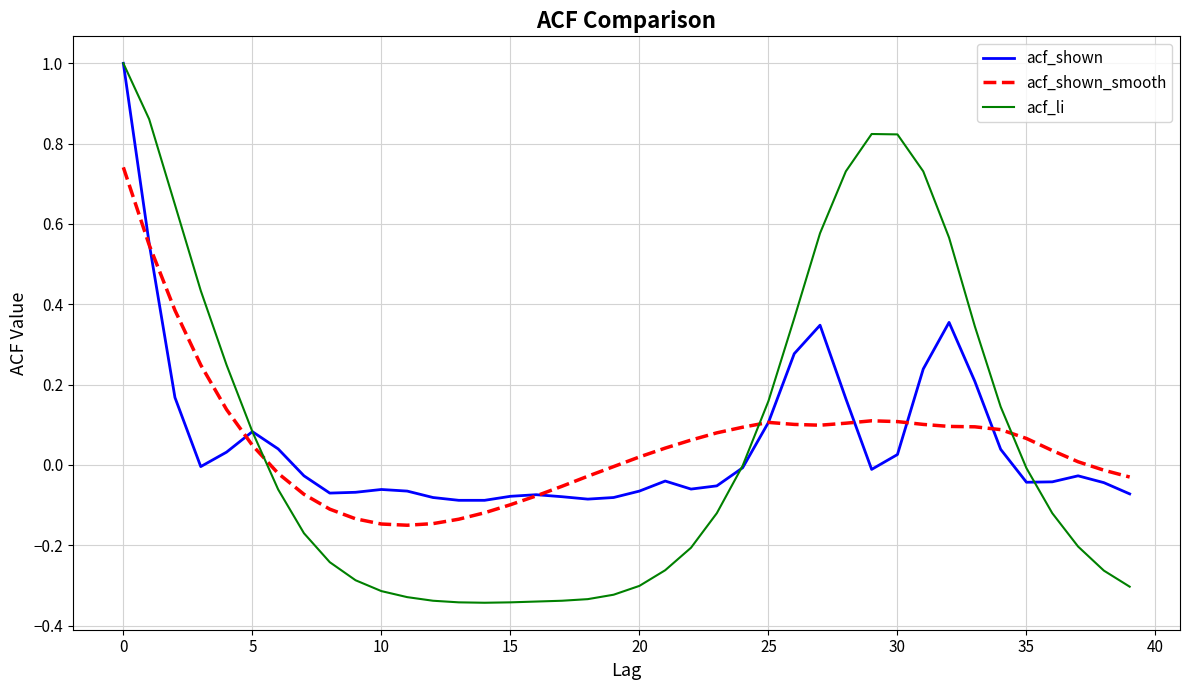

Which series has the widest spread of values?

acf_li